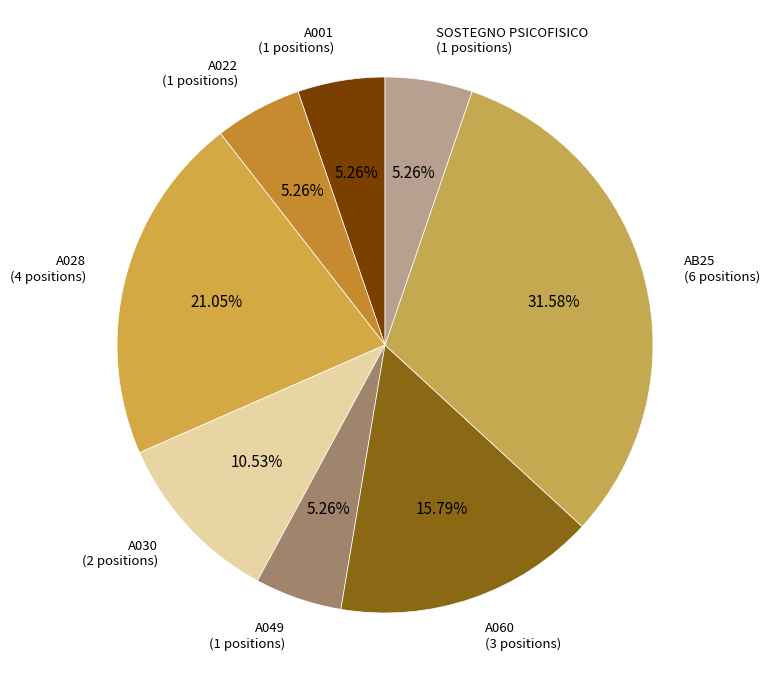

What percentage is the A028 slice, to the nearest percent?

21%